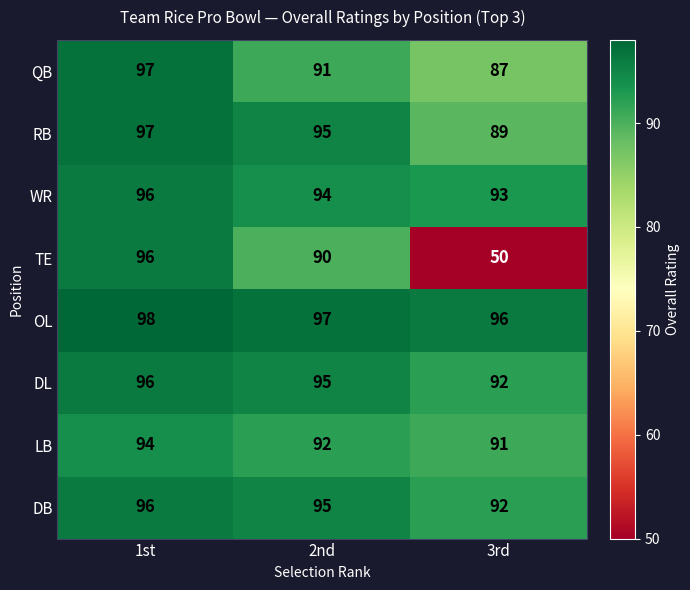

Count the number of data series in this chart.

8